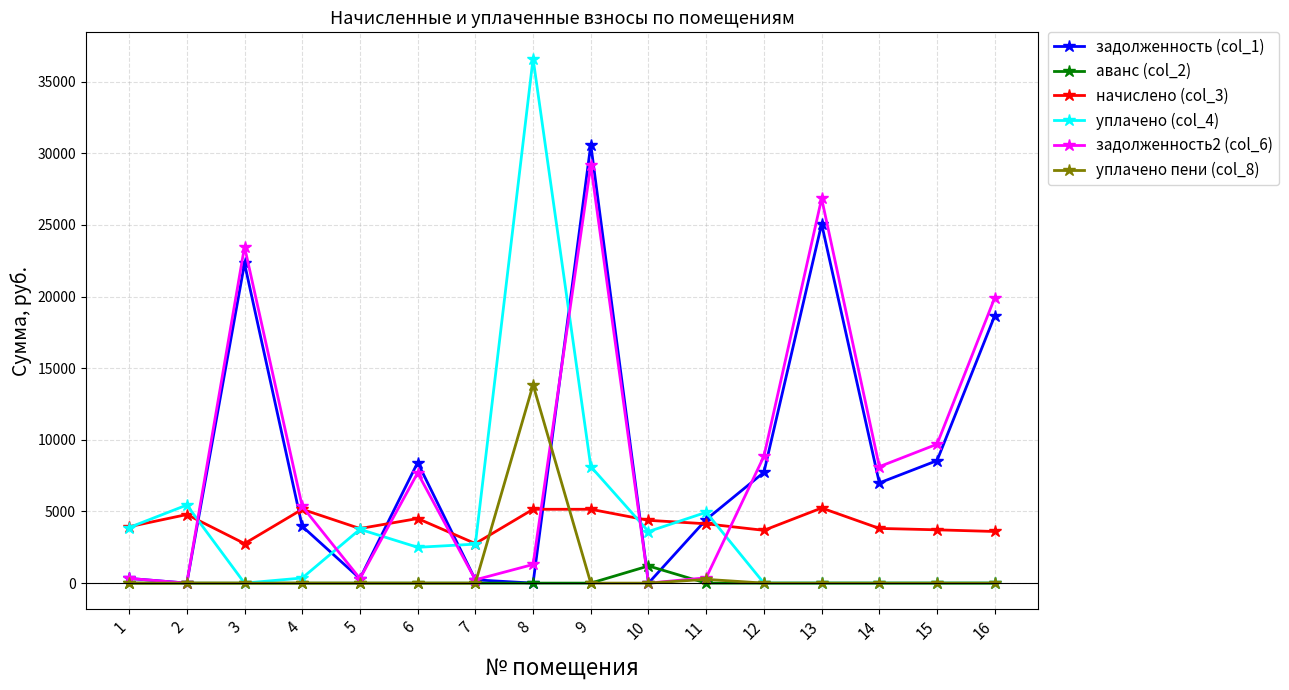

How many interior local peaks does the задолженность2 (col_6) series have?

4